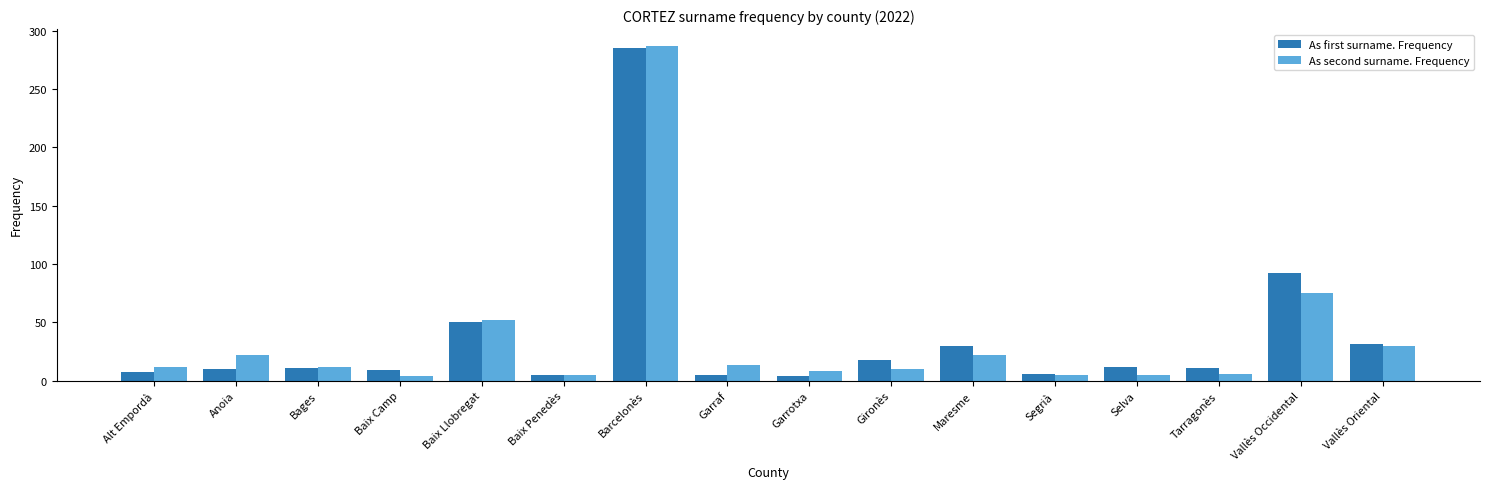

What is the maximum value shown in the chart?

287